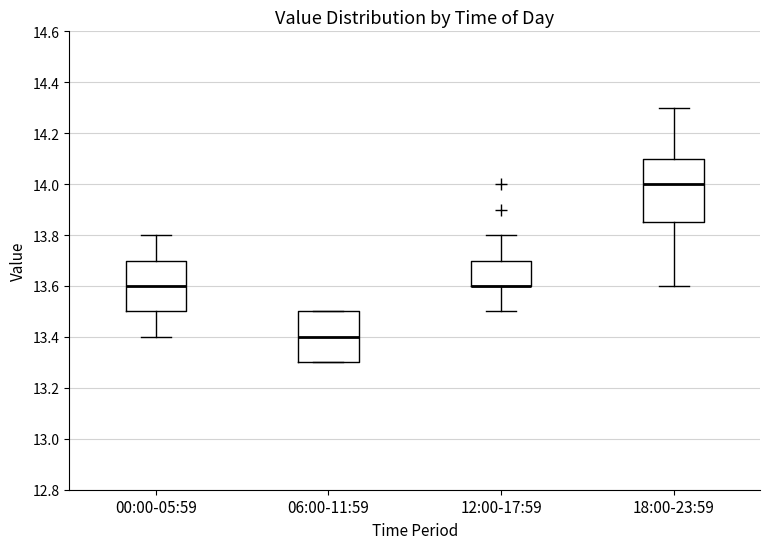

Reading left to right, transcribe this box plot: for each box, give where its median line is, the range the box spans, and where its two whiskers end, as read against the y-axis. The values are not printed on the chart, so give them approximately, as read against the axis.

00:00-05:59: median 13.60, box 13.50 to 13.70, whiskers 13.40 to 13.80
06:00-11:59: median 13.40, box 13.30 to 13.50, whiskers 13.30 to 13.50
12:00-17:59: median 13.60 (drawn on the box's lower edge), box 13.60 to 13.70, whiskers 13.50 to 13.80
18:00-23:59: median 14.00, box 13.86 to 14.10, whiskers 13.60 to 14.30